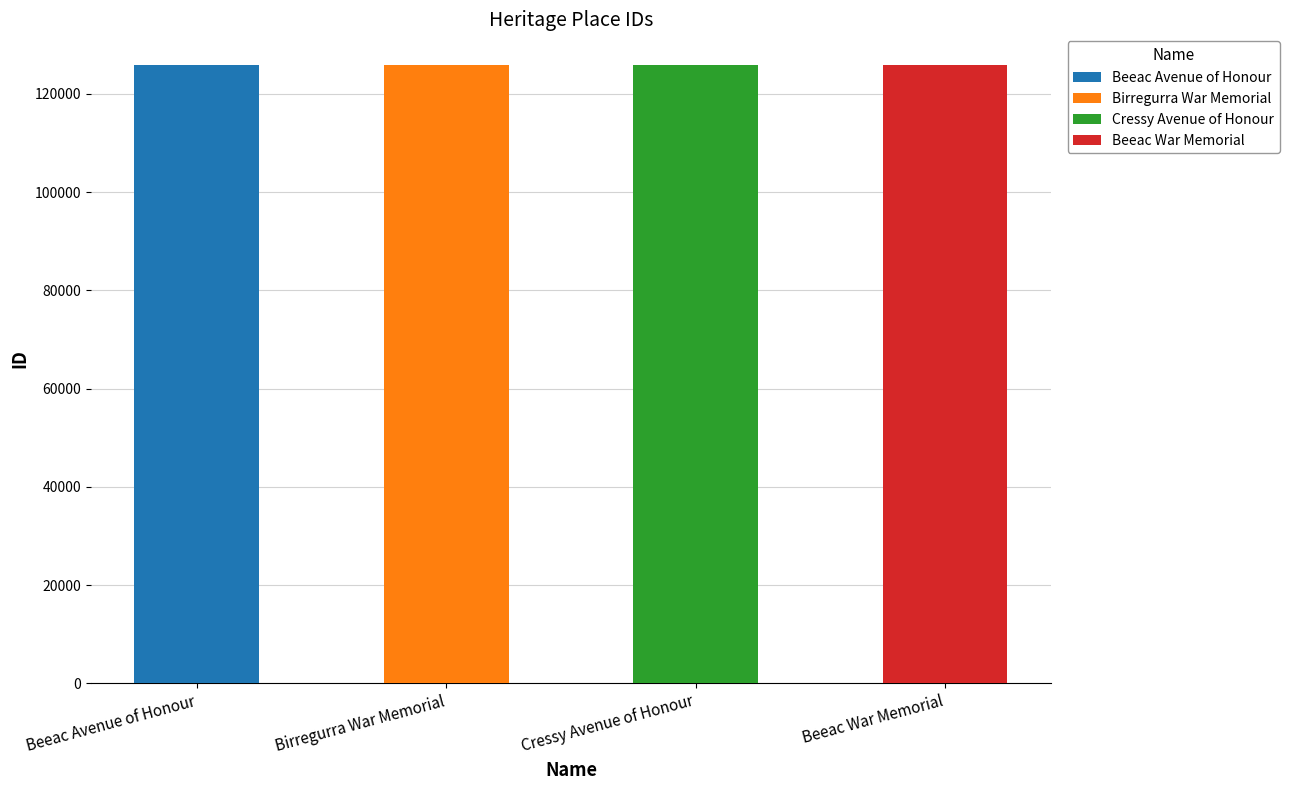

What is the value of the 3rd bar from the left?

125800